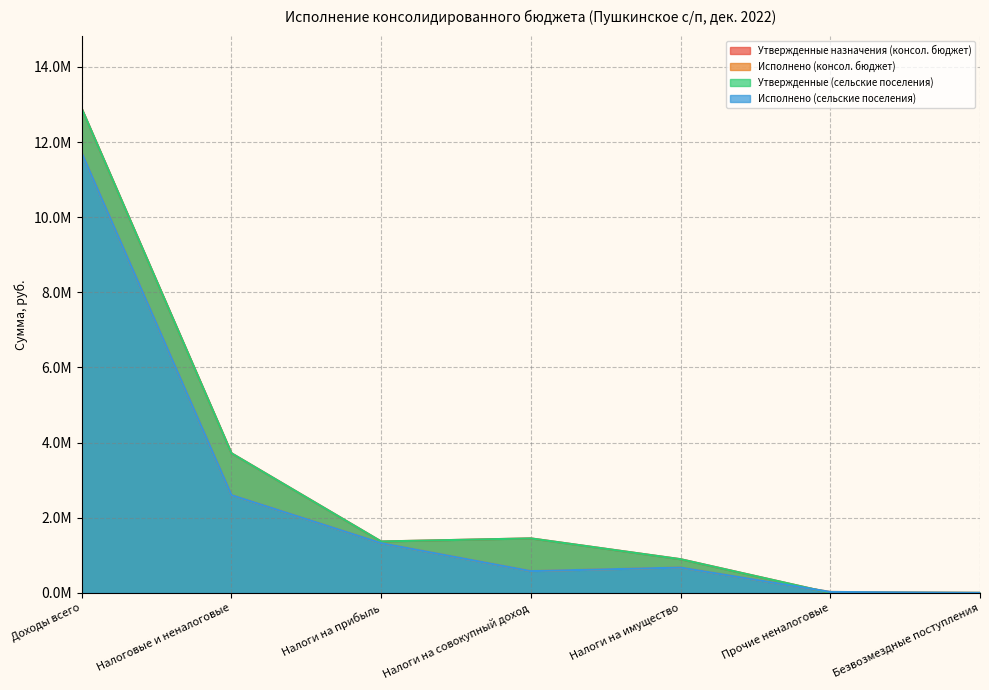

What is the total value across all series at Налоги на совокупный доход?

4061323.3